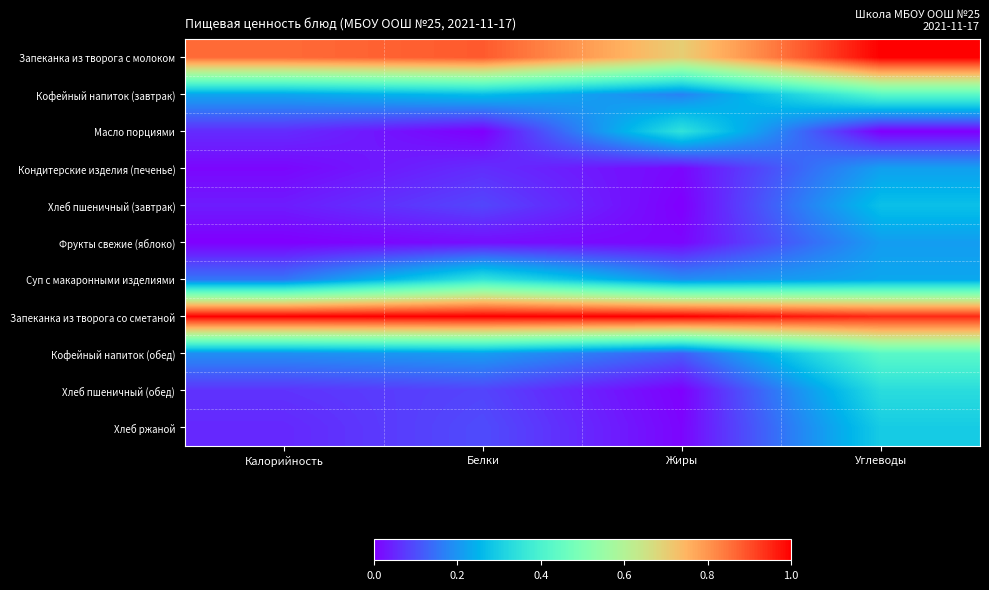

Reading left to right, transcribe all the data shown in this chart.

Запеканка из творога с молоком: Калорийность=0.9	Белки=0.9	Жиры=0.7	Углеводы=1.0
Кофейный напиток (завтрак): Калорийность=0.2	Белки=0.3	Жиры=0.2	Углеводы=0.4
Масло порциями: Калорийность=0.1	Белки=0.0	Жиры=0.3	Углеводы=0.0
Кондитерские изделия (печенье): Калорийность=0.0	Белки=0.1	Жиры=0.0	Углеводы=0.2
Хлеб пшеничный (завтрак): Калорийность=0.0	Белки=0.1	Жиры=0.0	Углеводы=0.3
Фрукты свежие (яблоко): Калорийность=0.0	Белки=0.0	Жиры=0.0	Углеводы=0.2
Суп с макаронными изделиями: Калорийность=0.2	Белки=0.4	Жиры=0.2	Углеводы=0.2
Запеканка из творога со сметаной: Калорийность=1.0	Белки=1.0	Жиры=1.0	Углеводы=0.9
Кофейный напиток (обед): Калорийность=0.2	Белки=0.2	Жиры=0.1	Углеводы=0.4
Хлеб пшеничный (обед): Калорийность=0.1	Белки=0.1	Жиры=0.0	Углеводы=0.3
Хлеб ржаной: Калорийность=0.1	Белки=0.1	Жиры=0.0	Углеводы=0.3